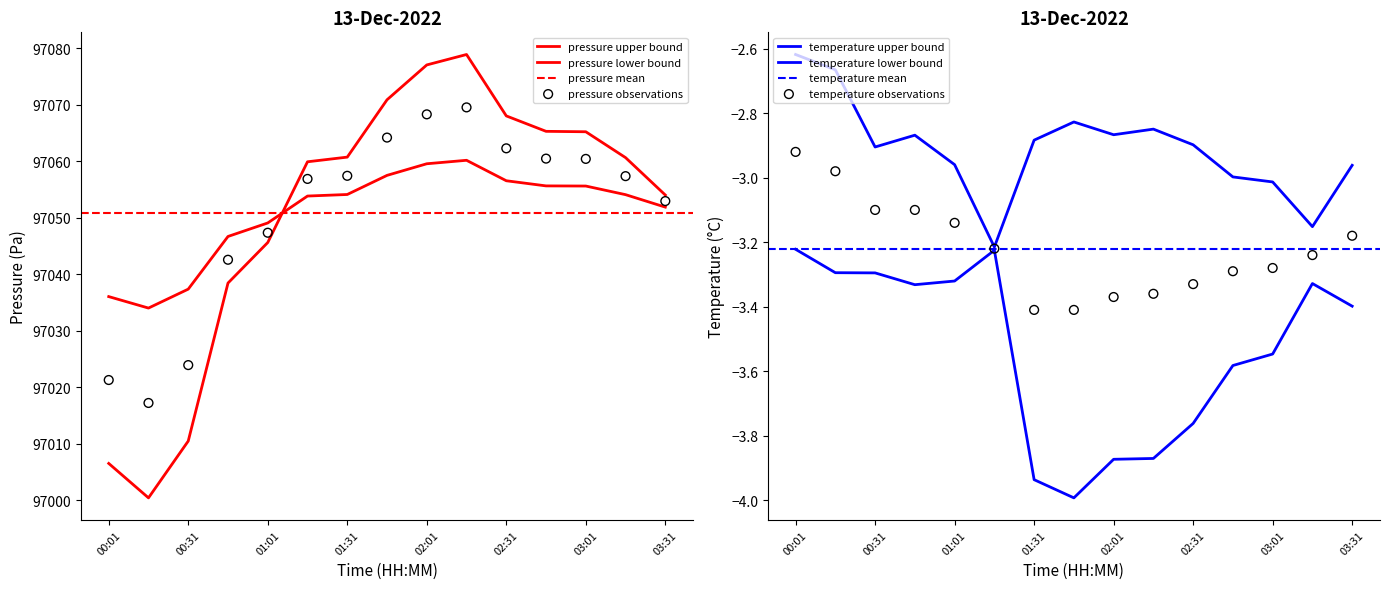

Which series has the largest Y range (max minus min)?

pressure